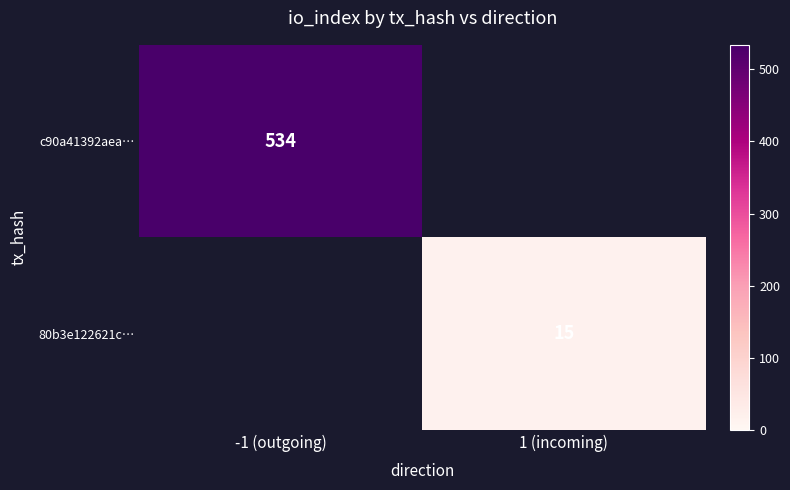

Between 1 (incoming) and -1 (outgoing), which is larger?

-1 (outgoing)